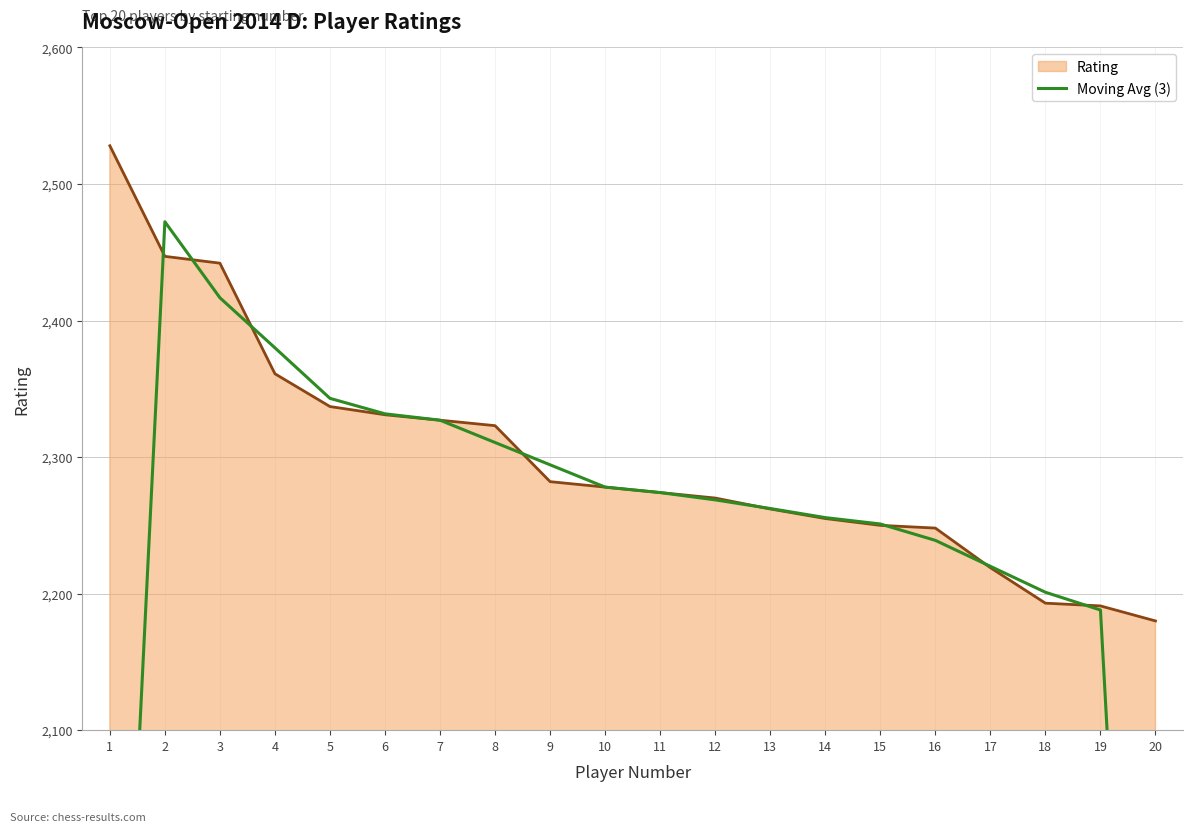

Which category has the lowest value in the Rating series?

20